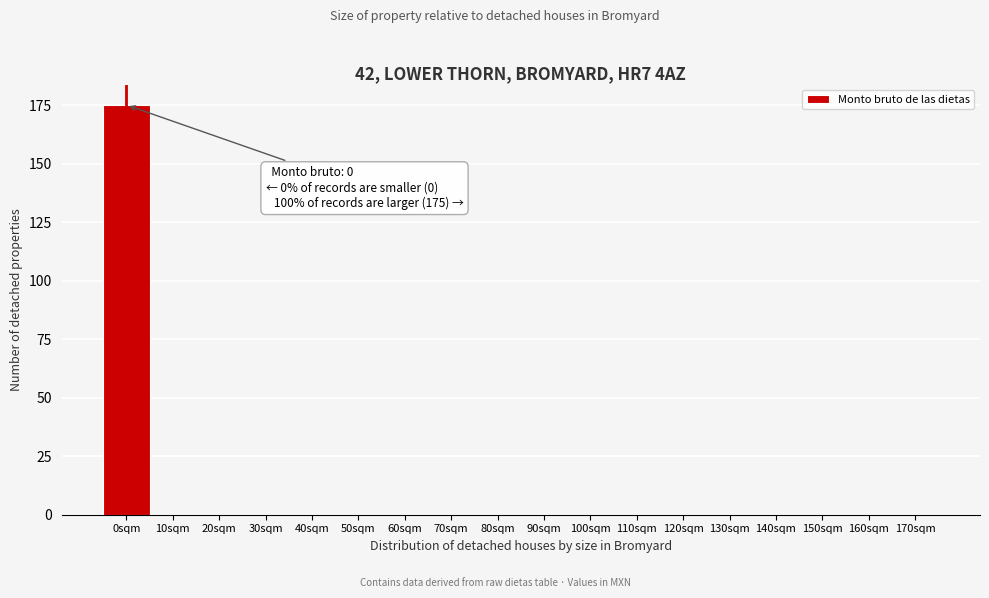

Reading left to right, transcribe all the data shown in this chart.

0sqm=175	10sqm=0	20sqm=0	30sqm=0	40sqm=0	50sqm=0	60sqm=0	70sqm=0	80sqm=0	90sqm=0	100sqm=0	110sqm=0	120sqm=0	130sqm=0	140sqm=0	150sqm=0	160sqm=0	170sqm=0